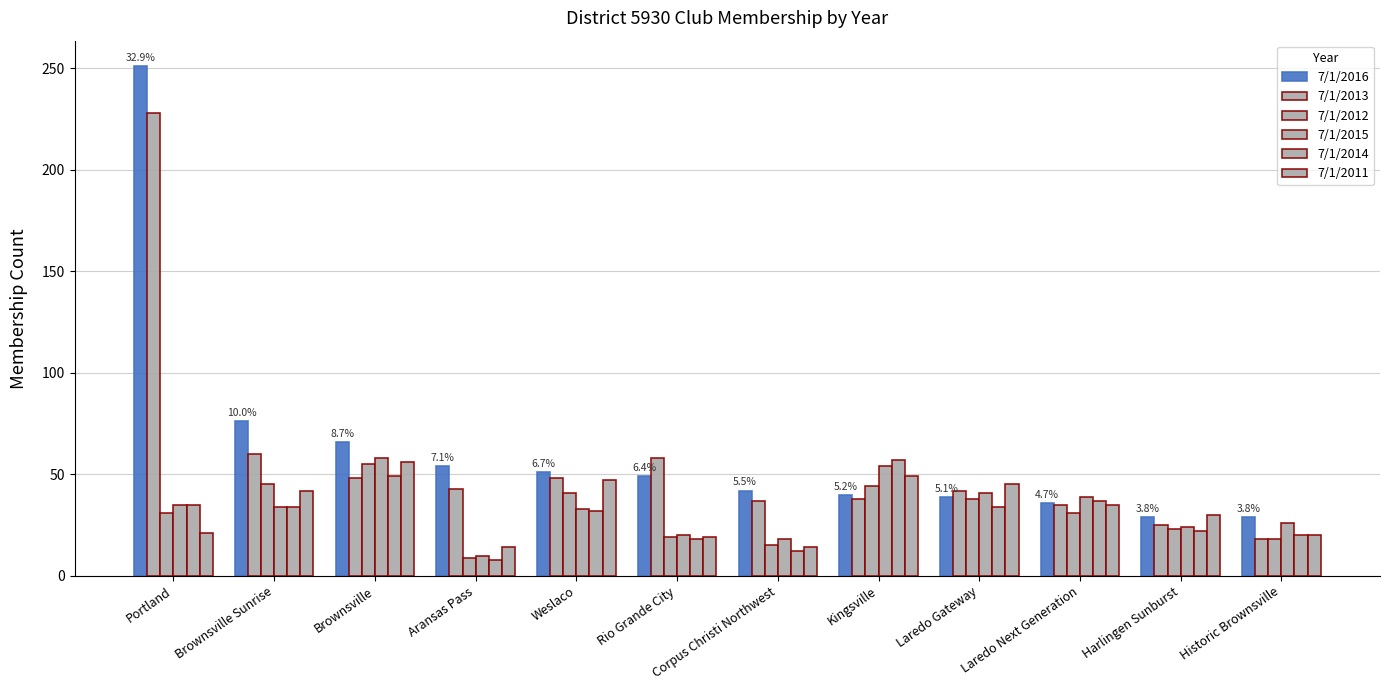

Which label corresponds to the largest value in the chart?

Portland